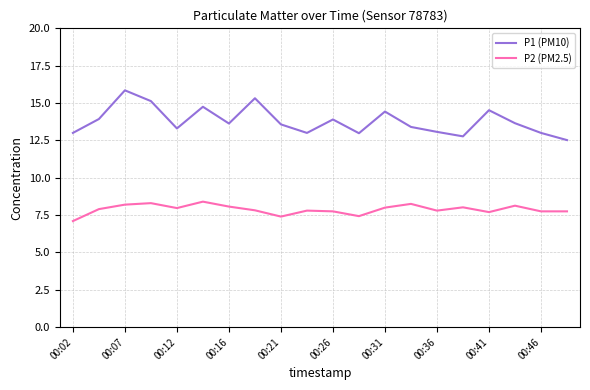

What is the sum of all P1 (PM10) values?

275.7